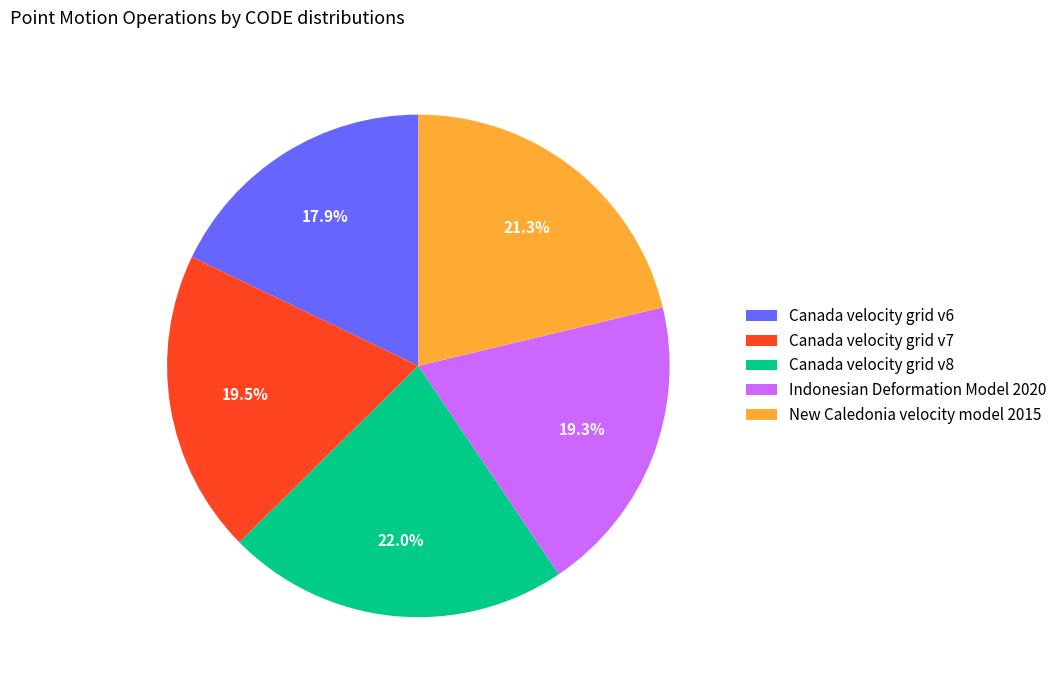

What portion of the pie excludes Canada velocity grid v7?

80.5%